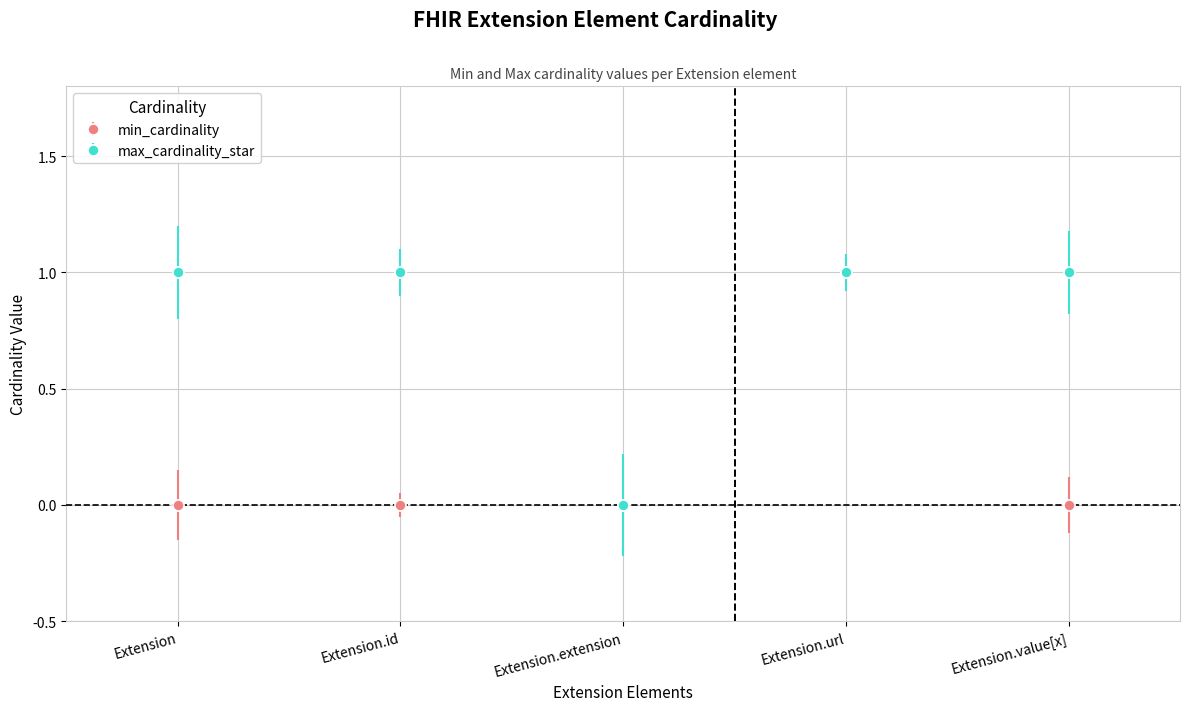

Is it true that max_cardinality_star equals 0 at Extension.extension?

True